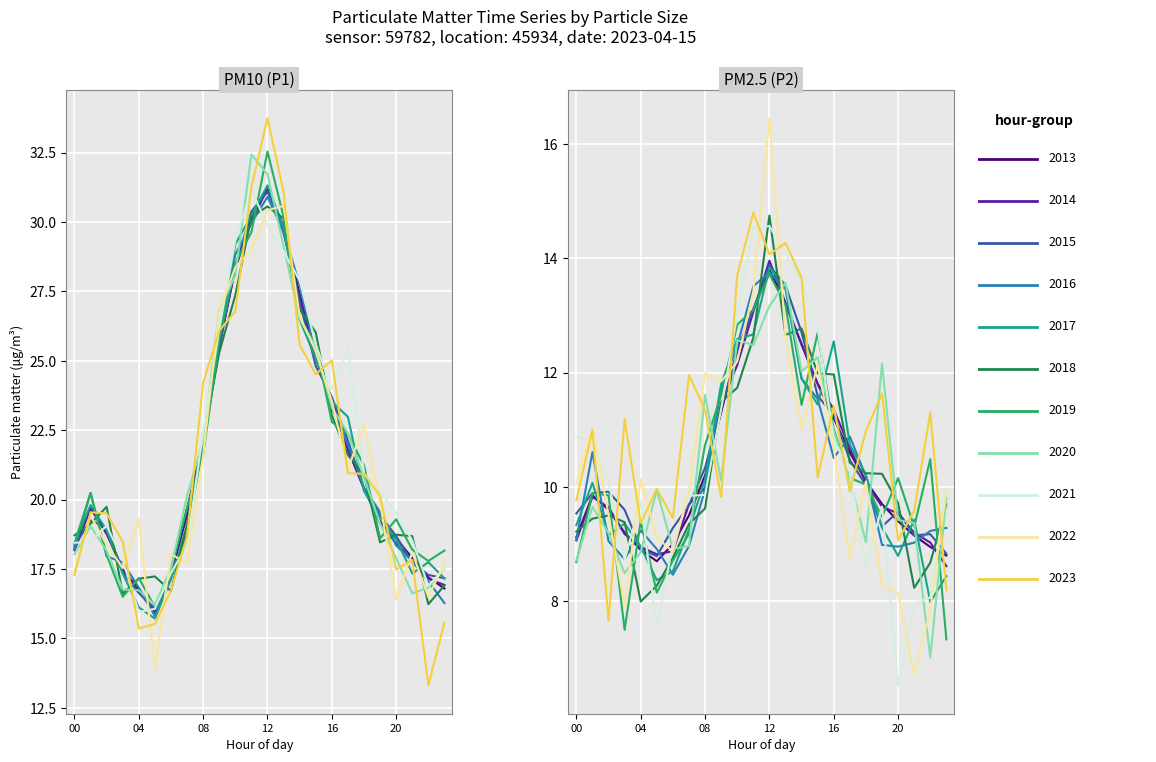

What is the difference between the second highest and second lowest values in the P2 series?

4.4